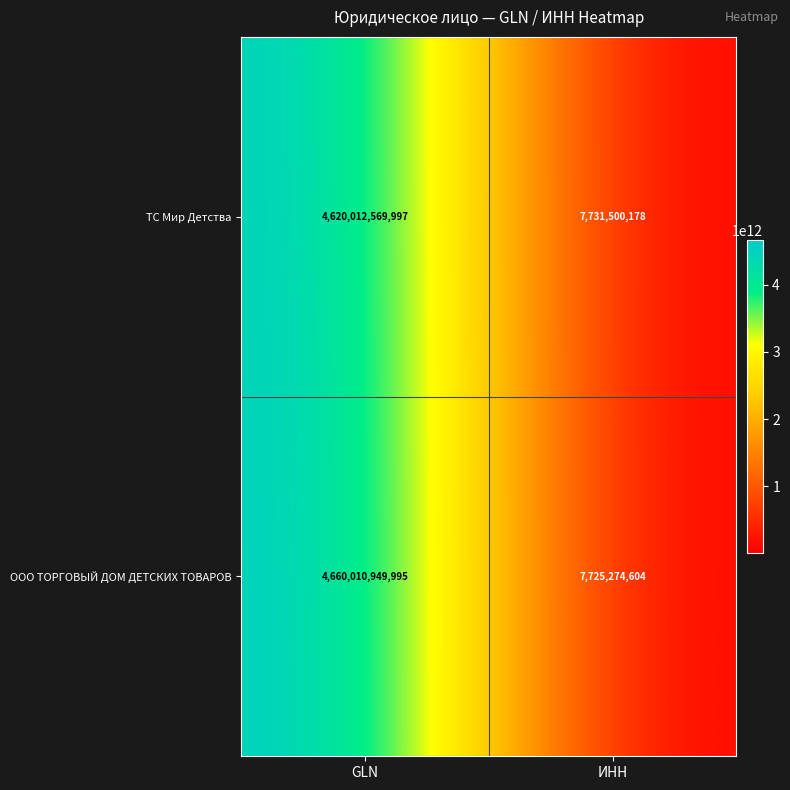

Is it true that ООО ТОРГОВЫЙ ДОМ ДЕТСКИХ ТОВАРОВ equals 4660010949995 at GLN?

True